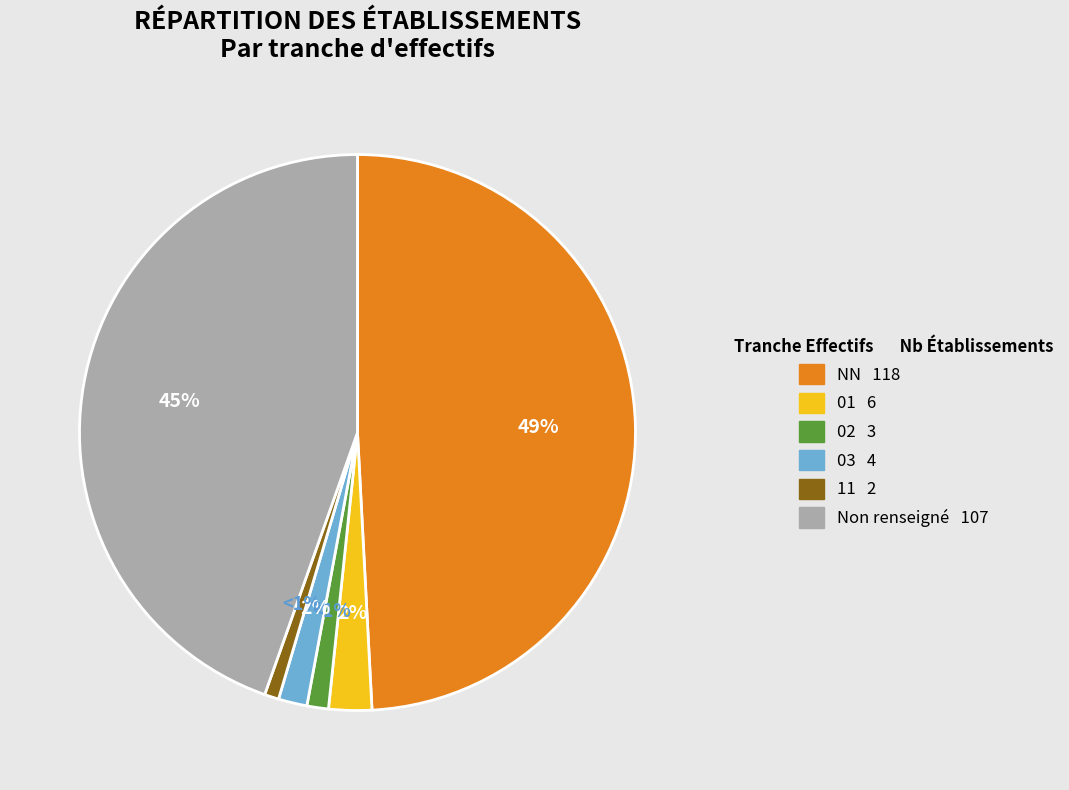

To the nearest percent, what is the difference between the largest and smallest slice percentages?

48%